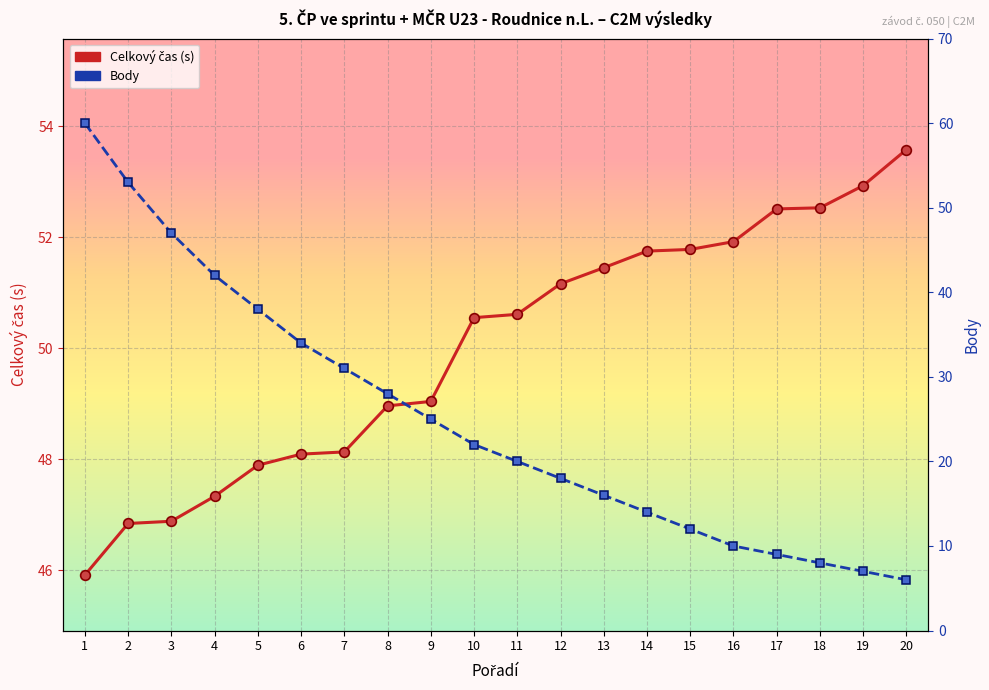

What are all the series names shown in the legend?

Celkový čas (s), Body